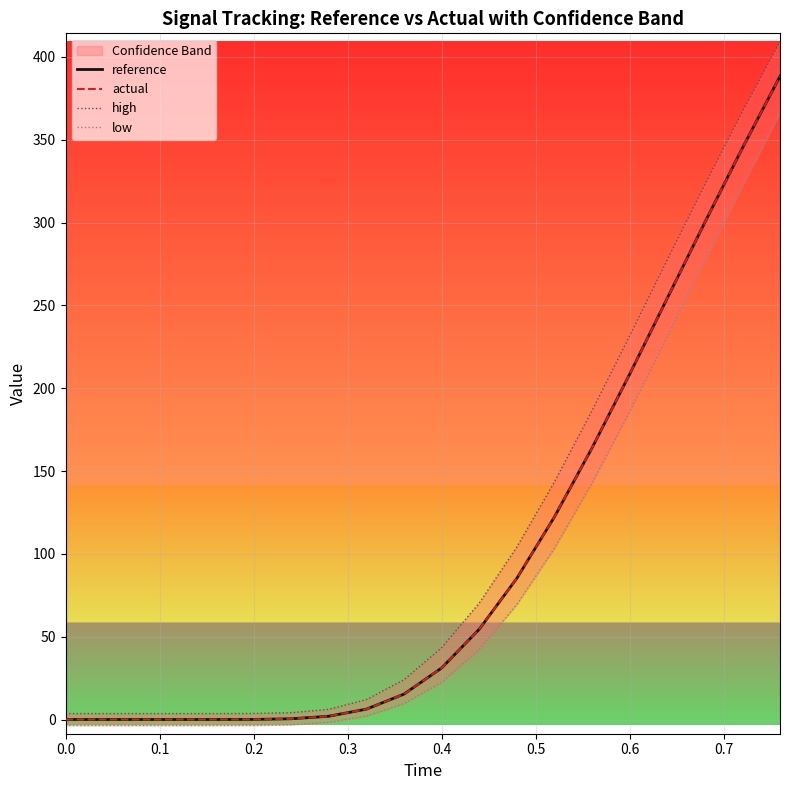

At how many categories does at least one series exceed 134?

7